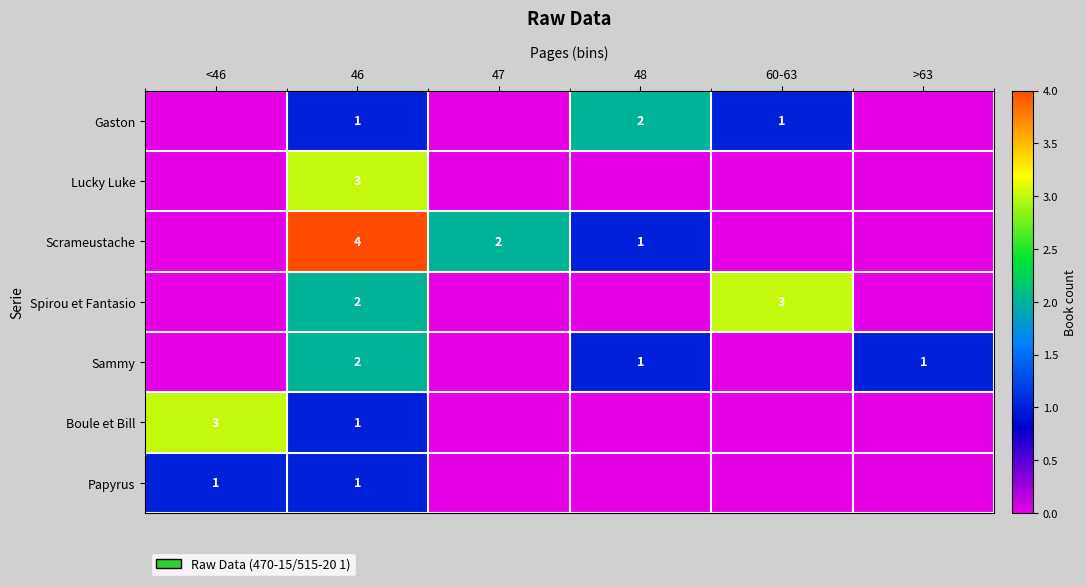

What is the difference between the highest and lowest values at 46?

3